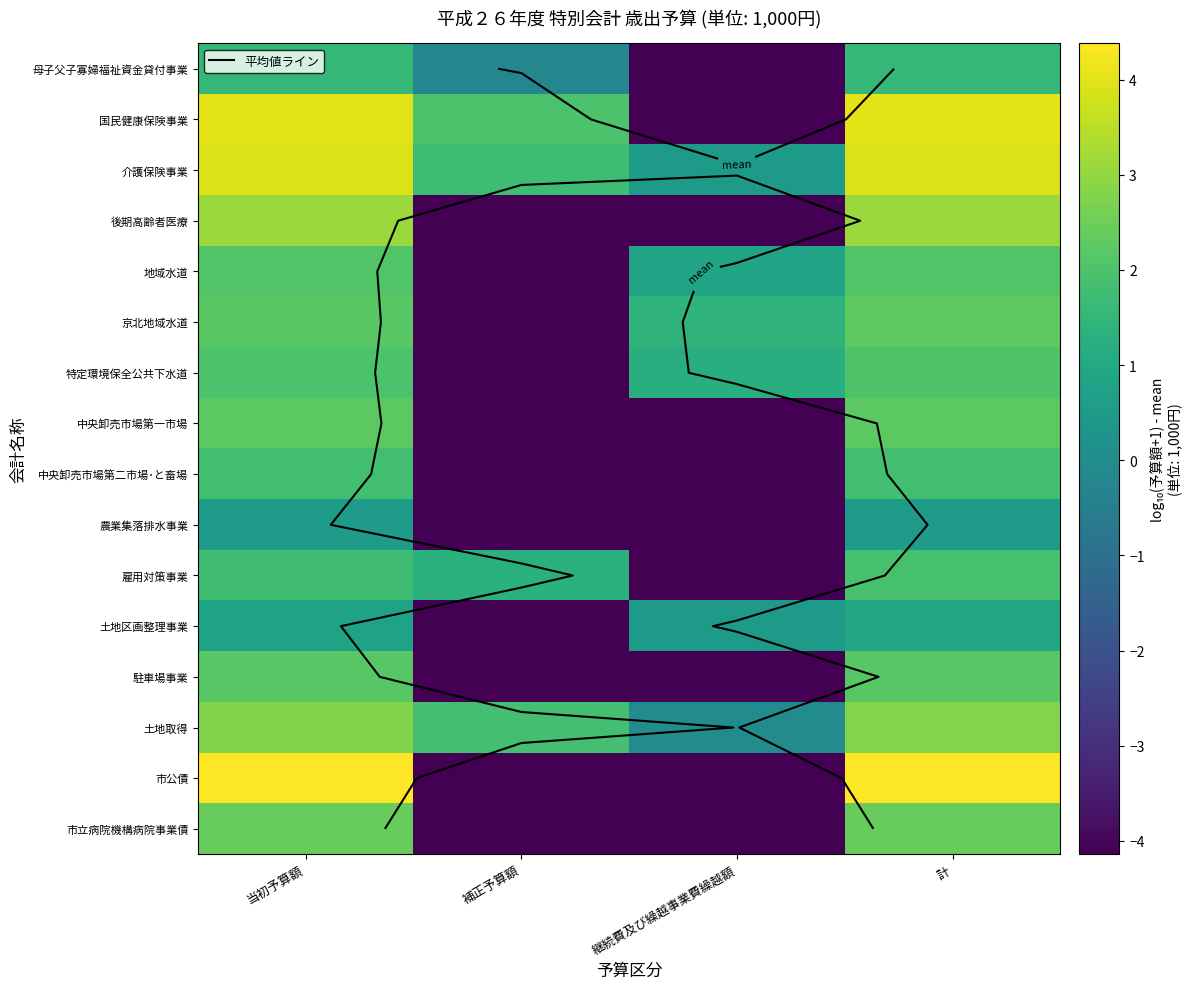

True or false: 後期高齢者医療 has a value of -4.1 at 継続費及び繰越事業費繰越額.

True